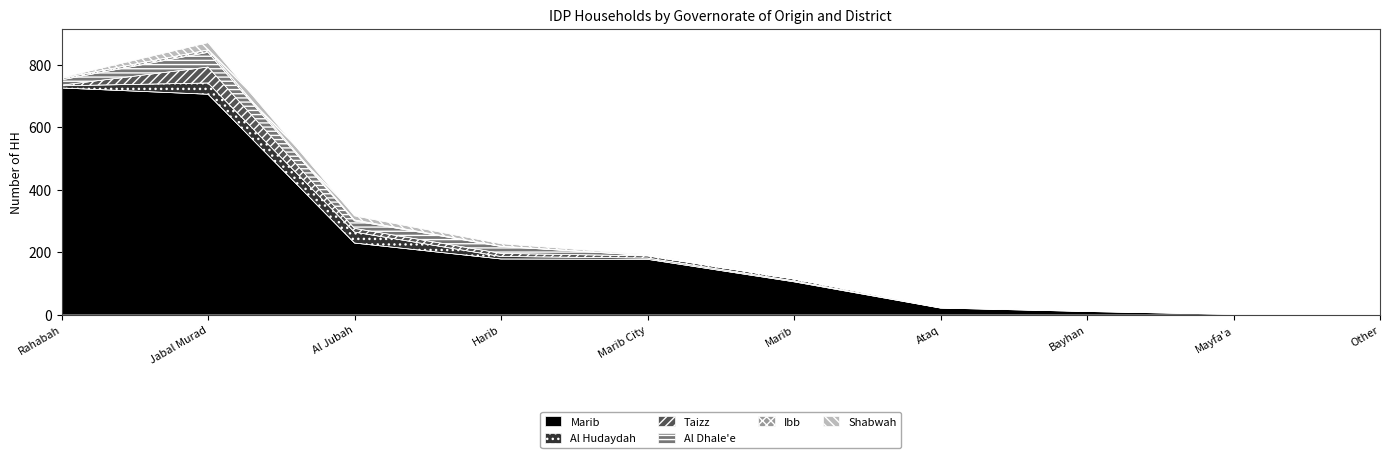

Between which two adjacent categories do Shabwah and Ibb first intersect?

Rahabah and Jabal Murad